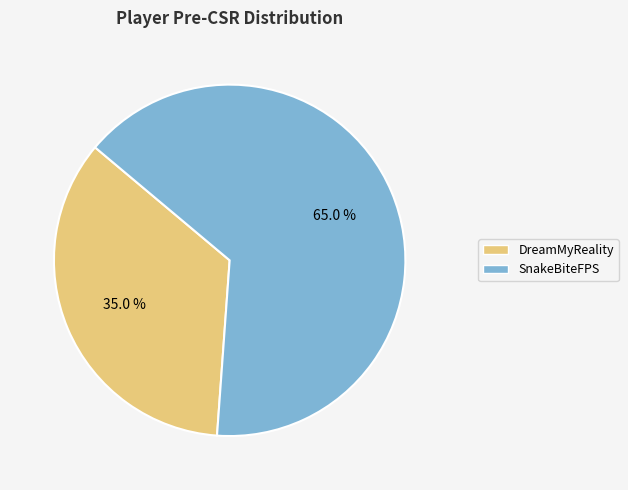

To the nearest percent, what percentage of the pie is SnakeBiteFPS?

65%